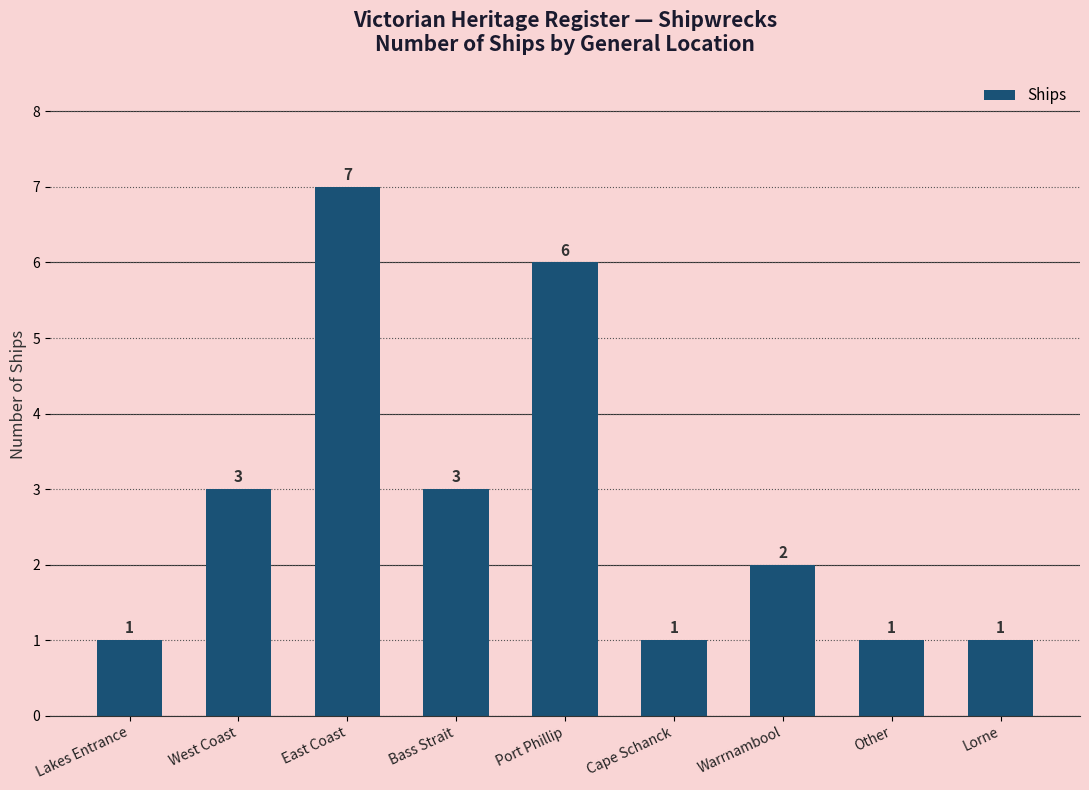

What is the label of the 3rd bar from the left?

East Coast